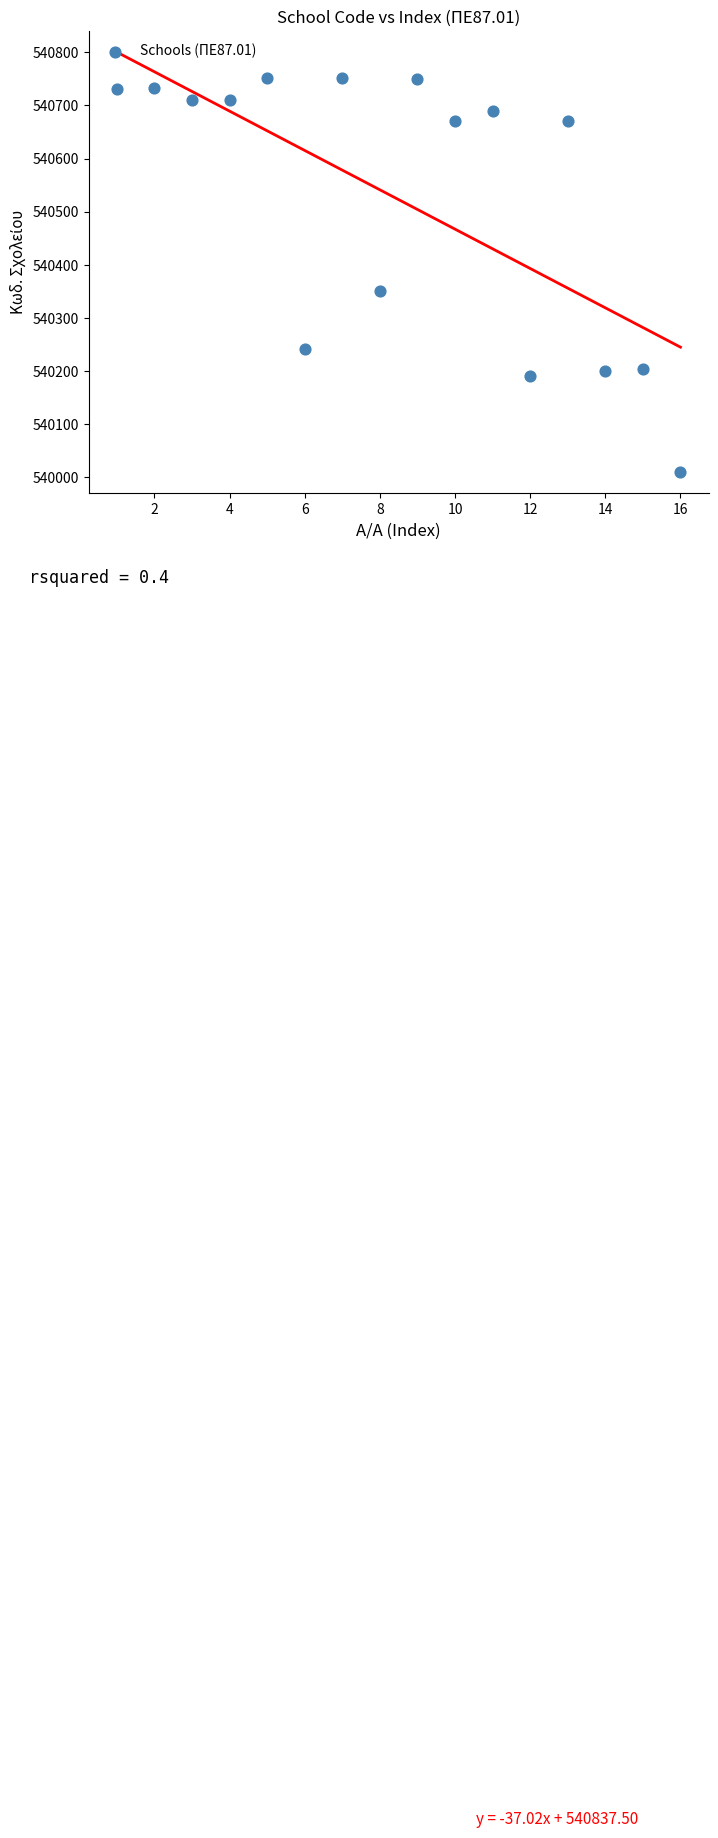

What is the range of X values (max minus min)?

15